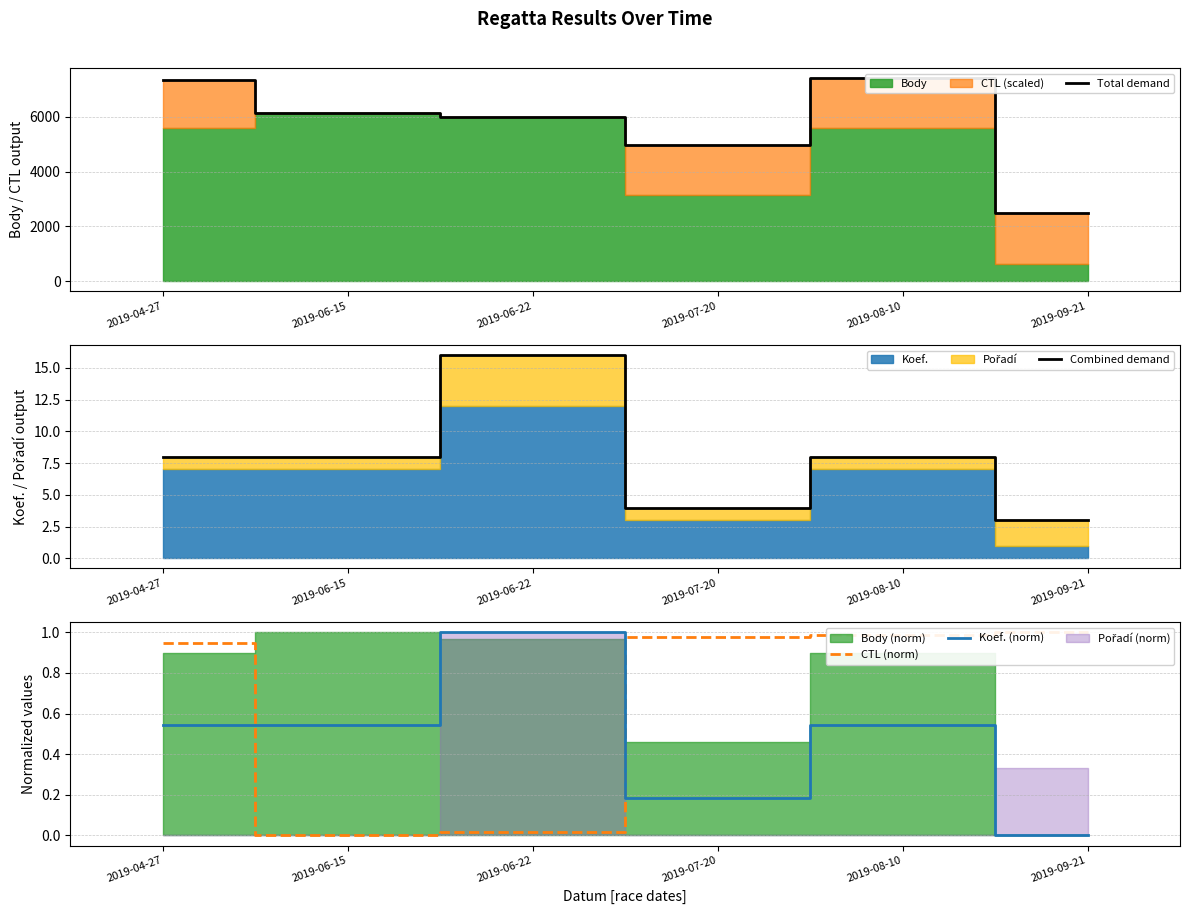

True or false: CTL (norm) and Koef. (norm) cross at least once.

True